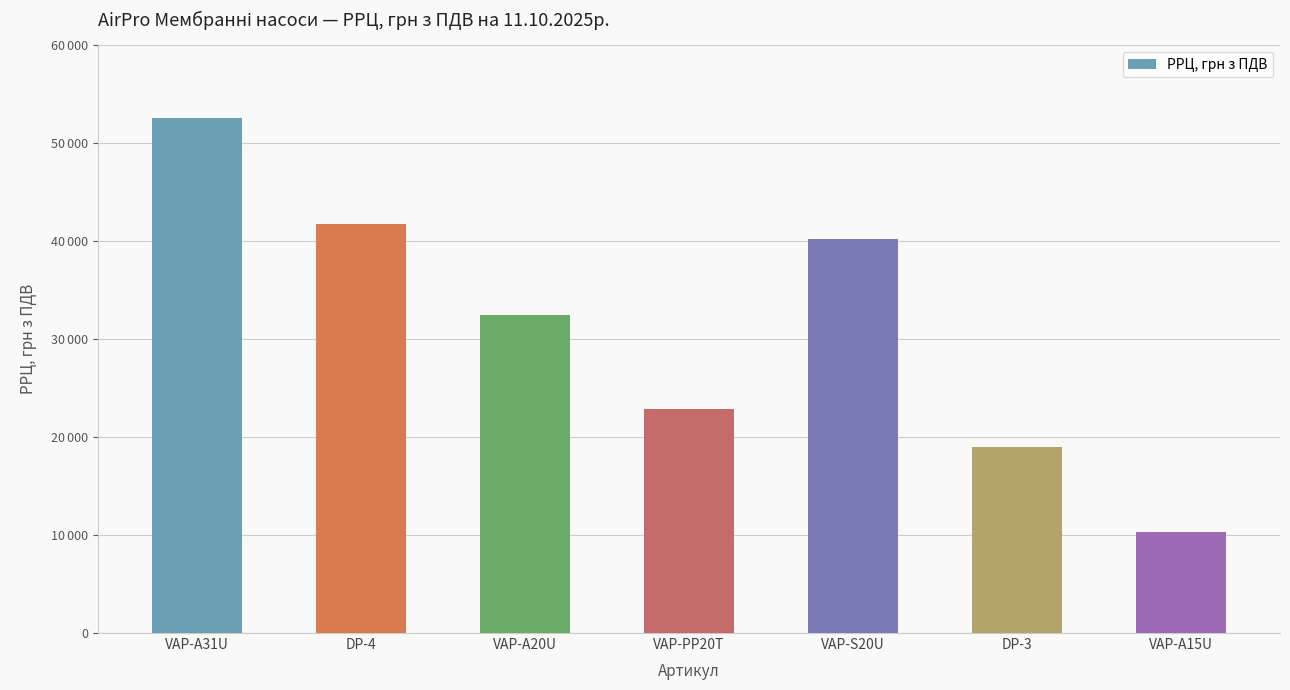

What is the sum of all values?

219183